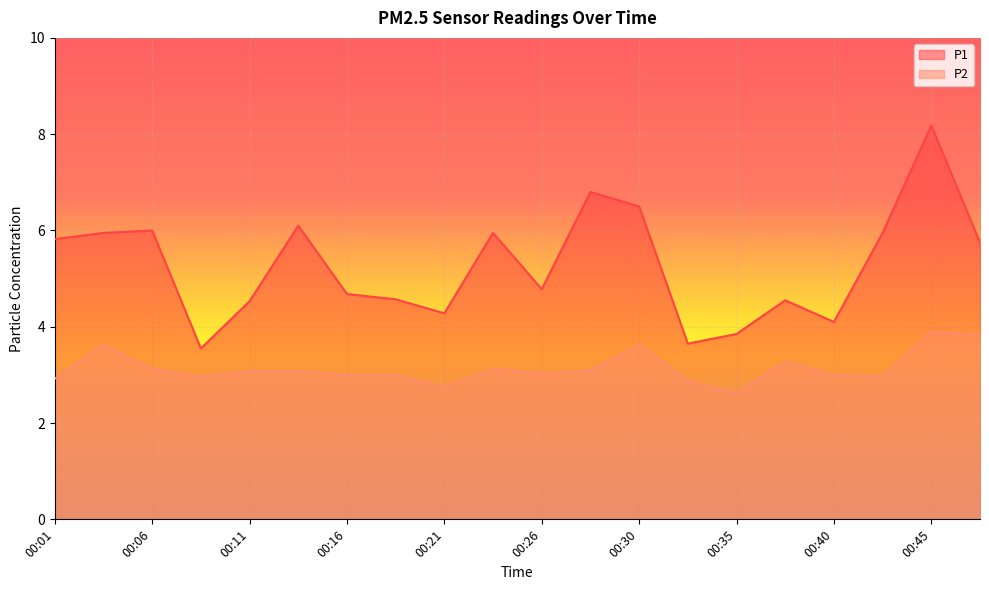

What is the highest value of the P2 series?

3.9